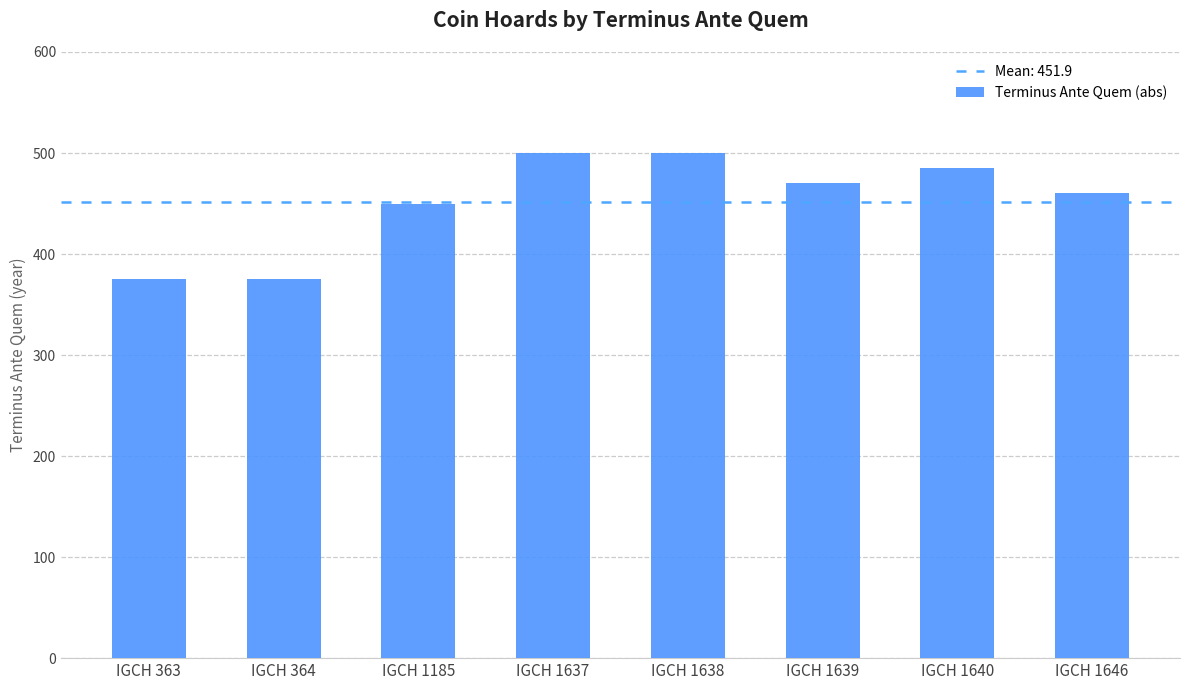

What is the minimum value shown in the chart?

375